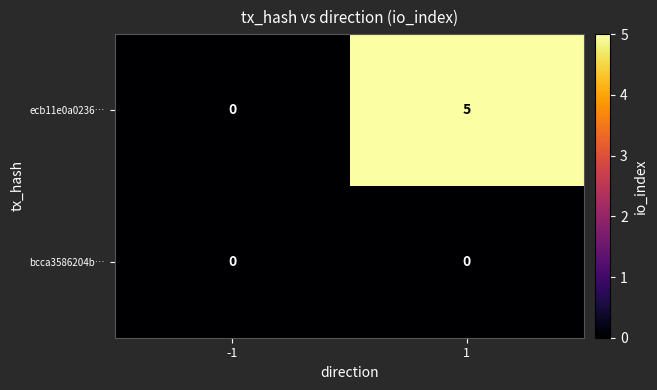

What is the sum of the ecb11e0a0236… values at -1 and 1?

5